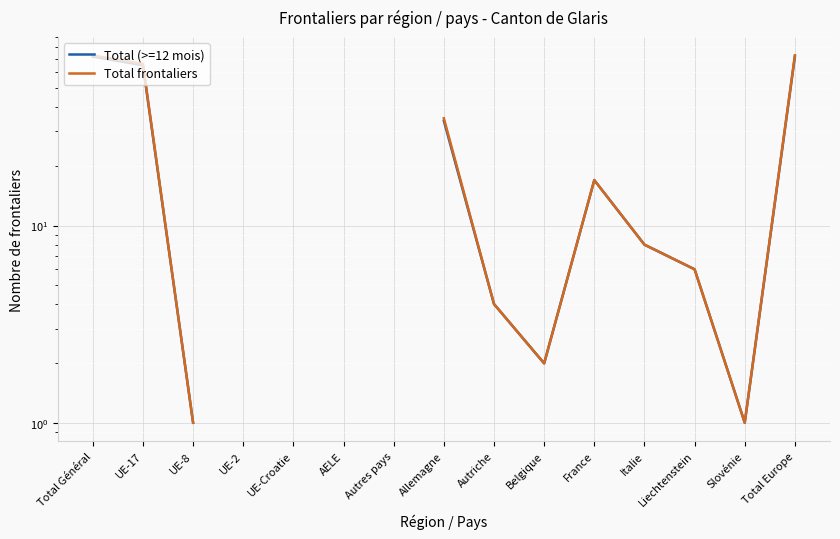

What is the label of the 14th point from the left?

Slovénie